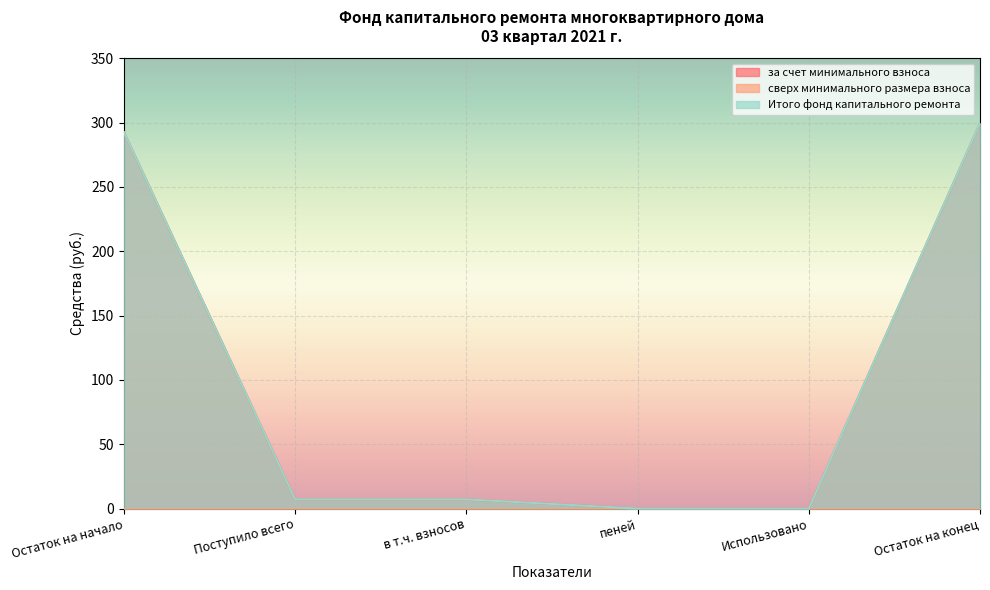

What position from the left is пеней?

4